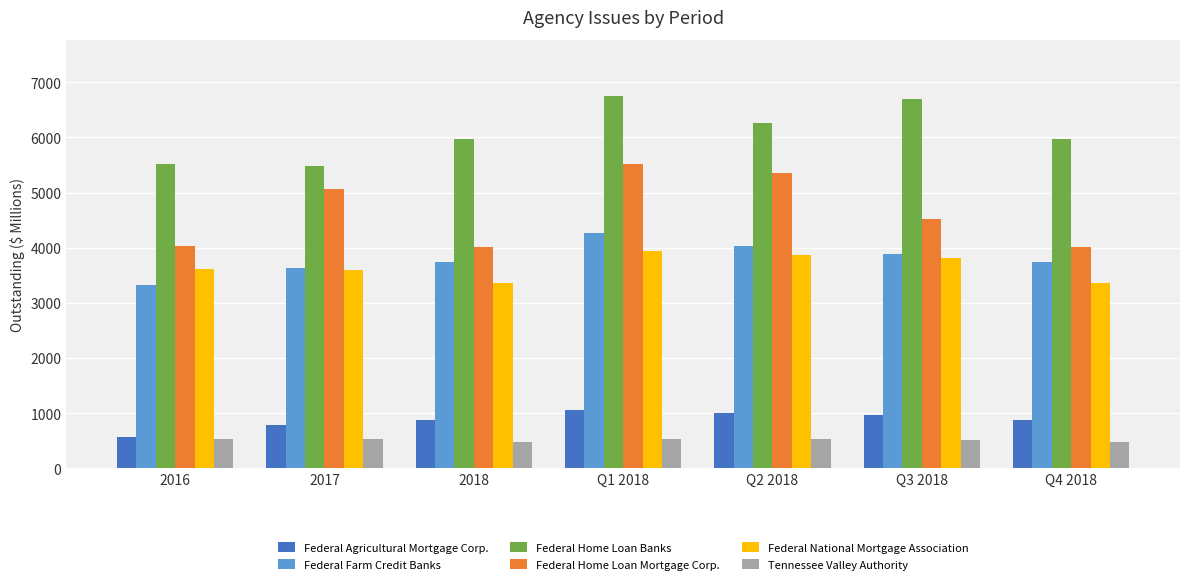

Which series has the largest range (max minus min)?

Federal Home Loan Mortgage Corp.